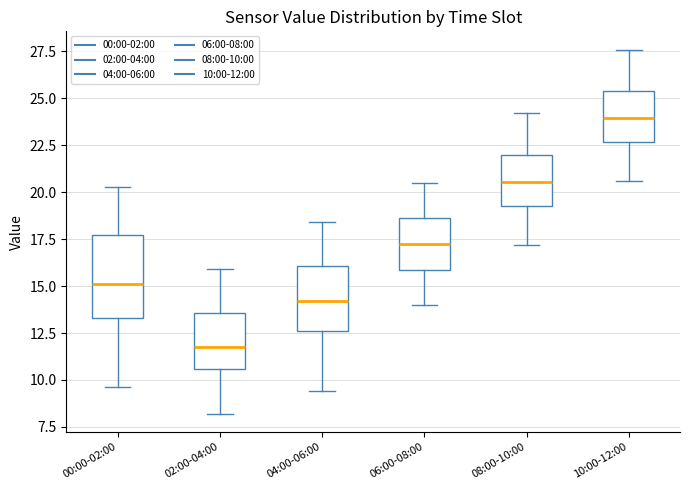

Where does the lower whisker of the box for 02:00-04:00 end on the y-axis? The values are not printed on the chart, so give them approximately, as read against the axis.

8.0